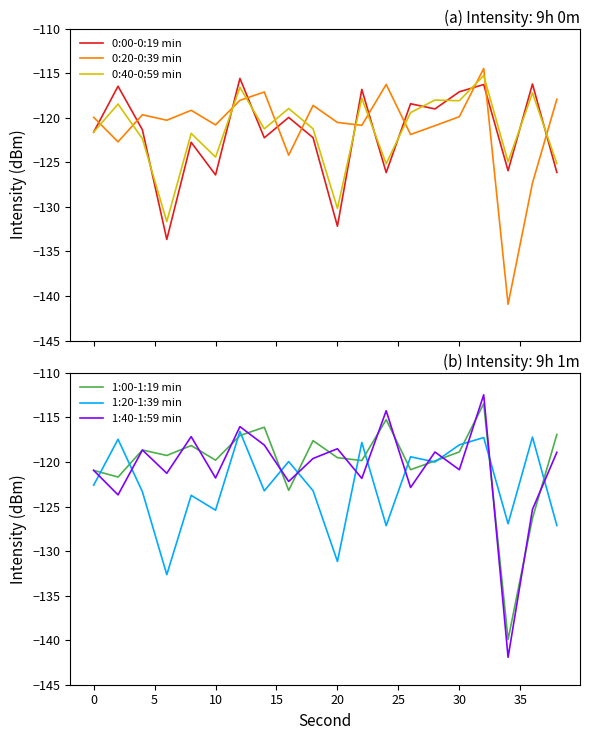

Which series ends up on top after the final intersection of 0:20-0:39 min and 0:00-0:19 min?

0:20-0:39 min